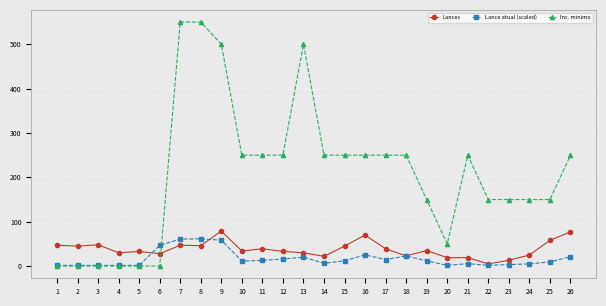

What is the value of the Lance atual (scaled) point at the 19th from the left?

11.8